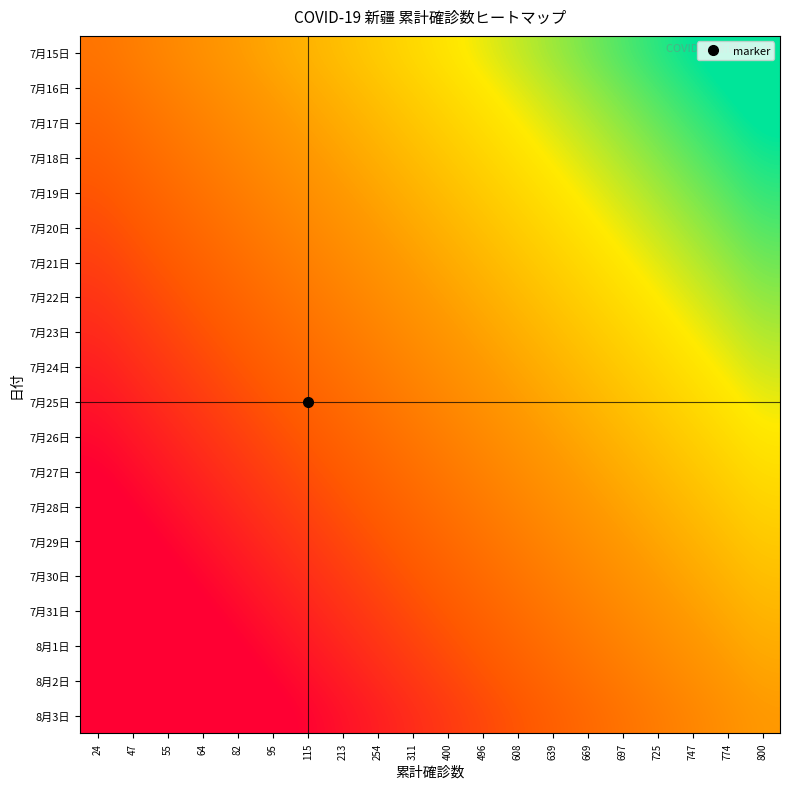

Reading left to right, extract all data points from this chart.

7月15日: 24=0.0	47=0.1	55=0.1	64=0.2	82=0.2	95=0.3	115=0.3	213=0.4	254=0.4	311=0.5	400=0.5	496=0.6	608=0.6	639=0.7	669=0.7	697=0.8	725=0.8	747=0.9	774=0.9	800=1.0
7月16日: 24=-0.0	47=0.0	55=0.1	64=0.1	82=0.2	95=0.2	115=0.3	213=0.3	254=0.4	311=0.4	400=0.5	496=0.5	608=0.6	639=0.6	669=0.7	697=0.7	725=0.8	747=0.9	774=0.9	800=1.0
7月17日: 24=-0.1	47=-0.0	55=0.0	64=0.1	82=0.1	95=0.2	115=0.2	213=0.3	254=0.3	311=0.4	400=0.4	496=0.5	608=0.5	639=0.6	669=0.7	697=0.7	725=0.8	747=0.8	774=0.9	800=0.9
7月18日: 24=-0.1	47=-0.1	55=-0.0	64=0.0	82=0.1	95=0.1	115=0.2	213=0.2	254=0.3	311=0.3	400=0.4	496=0.5	608=0.5	639=0.6	669=0.6	697=0.7	725=0.7	747=0.8	774=0.8	800=0.9
7月19日: 24=-0.2	47=-0.1	55=-0.1	64=-0.0	82=0.0	95=0.1	115=0.1	213=0.2	254=0.3	311=0.3	400=0.4	496=0.4	608=0.5	639=0.5	669=0.6	697=0.6	725=0.7	747=0.7	774=0.8	800=0.8
7月20日: 24=-0.2	47=-0.2	55=-0.1	64=-0.1	82=0.0	95=0.1	115=0.1	213=0.2	254=0.2	311=0.3	400=0.3	496=0.4	608=0.4	639=0.5	669=0.5	697=0.6	725=0.6	747=0.7	774=0.7	800=0.8
7月21日: 24=-0.3	47=-0.2	55=-0.1	64=-0.1	82=-0.0	95=0.0	115=0.1	213=0.1	254=0.2	311=0.2	400=0.3	496=0.3	608=0.4	639=0.4	669=0.5	697=0.5	725=0.6	747=0.6	774=0.7	800=0.7
7月22日: 24=-0.3	47=-0.2	55=-0.2	64=-0.1	82=-0.1	95=-0.0	115=0.0	213=0.1	254=0.1	311=0.2	400=0.2	496=0.3	608=0.3	639=0.4	669=0.4	697=0.5	725=0.5	747=0.6	774=0.7	800=0.7
7月23日: 24=-0.3	47=-0.3	55=-0.2	64=-0.2	82=-0.1	95=-0.1	115=-0.0	213=0.0	254=0.1	311=0.1	400=0.2	496=0.2	608=0.3	639=0.3	669=0.4	697=0.5	725=0.5	747=0.6	774=0.6	800=0.7
7月24日: 24=-0.4	47=-0.3	55=-0.3	64=-0.2	82=-0.2	95=-0.1	115=-0.1	213=-0.0	254=0.0	311=0.1	400=0.1	496=0.2	608=0.3	639=0.3	669=0.4	697=0.4	725=0.5	747=0.5	774=0.6	800=0.6
7月25日: 24=-0.4	47=-0.4	55=-0.3	64=-0.3	82=-0.2	95=-0.2	115=-0.1	213=-0.1	254=0.0	311=0.1	400=0.1	496=0.2	608=0.2	639=0.3	669=0.3	697=0.4	725=0.4	747=0.5	774=0.5	800=0.6
7月26日: 24=-0.5	47=-0.4	55=-0.4	64=-0.3	82=-0.3	95=-0.2	115=-0.1	213=-0.1	254=-0.0	311=0.0	400=0.1	496=0.1	608=0.2	639=0.2	669=0.3	697=0.3	725=0.4	747=0.4	774=0.5	800=0.5
7月27日: 24=-0.5	47=-0.5	55=-0.4	64=-0.3	82=-0.3	95=-0.2	115=-0.2	213=-0.1	254=-0.1	311=-0.0	400=0.0	496=0.1	608=0.1	639=0.2	669=0.2	697=0.3	725=0.3	747=0.4	774=0.4	800=0.5
7月28日: 24=-0.5	47=-0.5	55=-0.4	64=-0.4	82=-0.3	95=-0.3	115=-0.2	213=-0.2	254=-0.1	311=-0.1	400=-0.0	496=0.0	608=0.1	639=0.1	669=0.2	697=0.2	725=0.3	747=0.3	774=0.4	800=0.5
7月29日: 24=-0.6	47=-0.5	55=-0.5	64=-0.4	82=-0.4	95=-0.3	115=-0.3	213=-0.2	254=-0.2	311=-0.1	400=-0.1	496=-0.0	608=0.0	639=0.1	669=0.1	697=0.2	725=0.3	747=0.3	774=0.4	800=0.4
7月30日: 24=-0.6	47=-0.6	55=-0.5	64=-0.5	82=-0.4	95=-0.4	115=-0.3	213=-0.3	254=-0.2	311=-0.2	400=-0.1	496=-0.1	608=-0.0	639=0.1	669=0.1	697=0.2	725=0.2	747=0.3	774=0.3	800=0.4
7月31日: 24=-0.7	47=-0.6	55=-0.6	64=-0.5	82=-0.5	95=-0.4	115=-0.4	213=-0.3	254=-0.3	311=-0.2	400=-0.1	496=-0.1	608=-0.0	639=0.0	669=0.1	697=0.1	725=0.2	747=0.2	774=0.3	800=0.3
8月1日: 24=-0.7	47=-0.7	55=-0.6	64=-0.6	82=-0.5	95=-0.5	115=-0.4	213=-0.3	254=-0.3	311=-0.2	400=-0.2	496=-0.1	608=-0.1	639=-0.0	669=0.0	697=0.1	725=0.1	747=0.2	774=0.2	800=0.3
8月2日: 24=-0.8	47=-0.7	55=-0.7	64=-0.6	82=-0.5	95=-0.5	115=-0.4	213=-0.4	254=-0.3	311=-0.3	400=-0.2	496=-0.2	608=-0.1	639=-0.1	669=-0.0	697=0.0	725=0.1	747=0.1	774=0.2	800=0.2
8月3日: 24=-0.8	47=-0.7	55=-0.7	64=-0.6	82=-0.6	95=-0.5	115=-0.5	213=-0.4	254=-0.4	311=-0.3	400=-0.3	496=-0.2	608=-0.2	639=-0.1	669=-0.1	697=-0.0	725=0.0	747=0.1	774=0.1	800=0.2